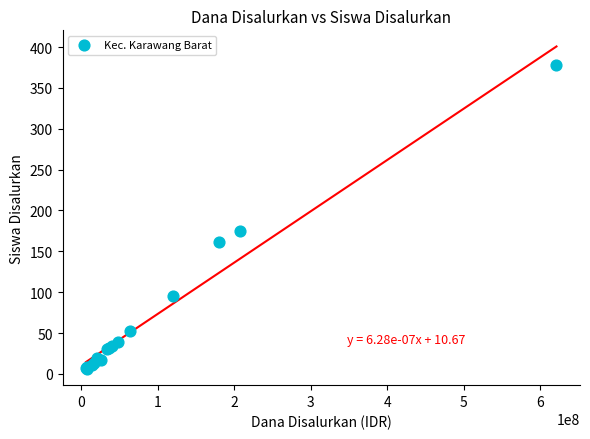

What Y value in the scatter plot is closest to 192?

175